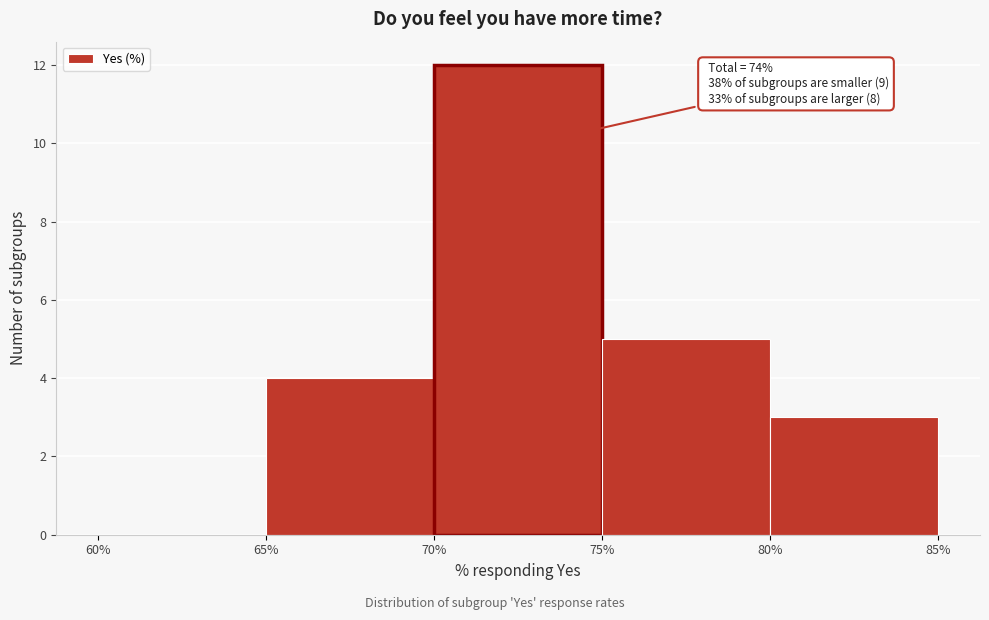

Over which range of the x-axis is the bar tallest?

70% to 75%